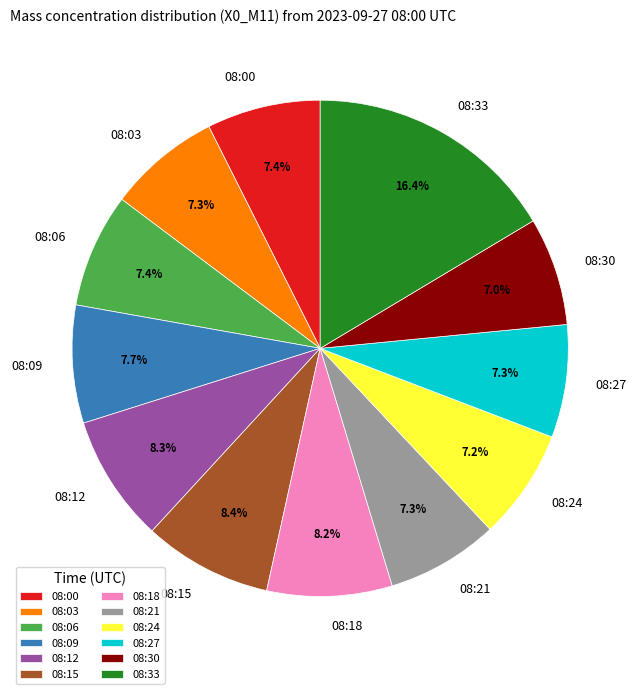

How many segments does this pie chart have?

12